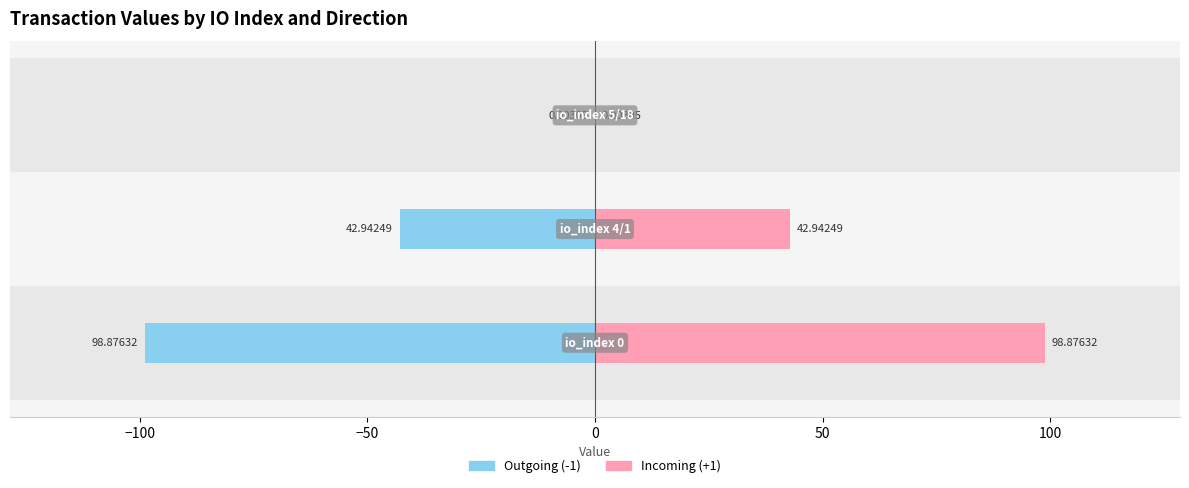

How many data points in Outgoing (-1) are less than -42?

2